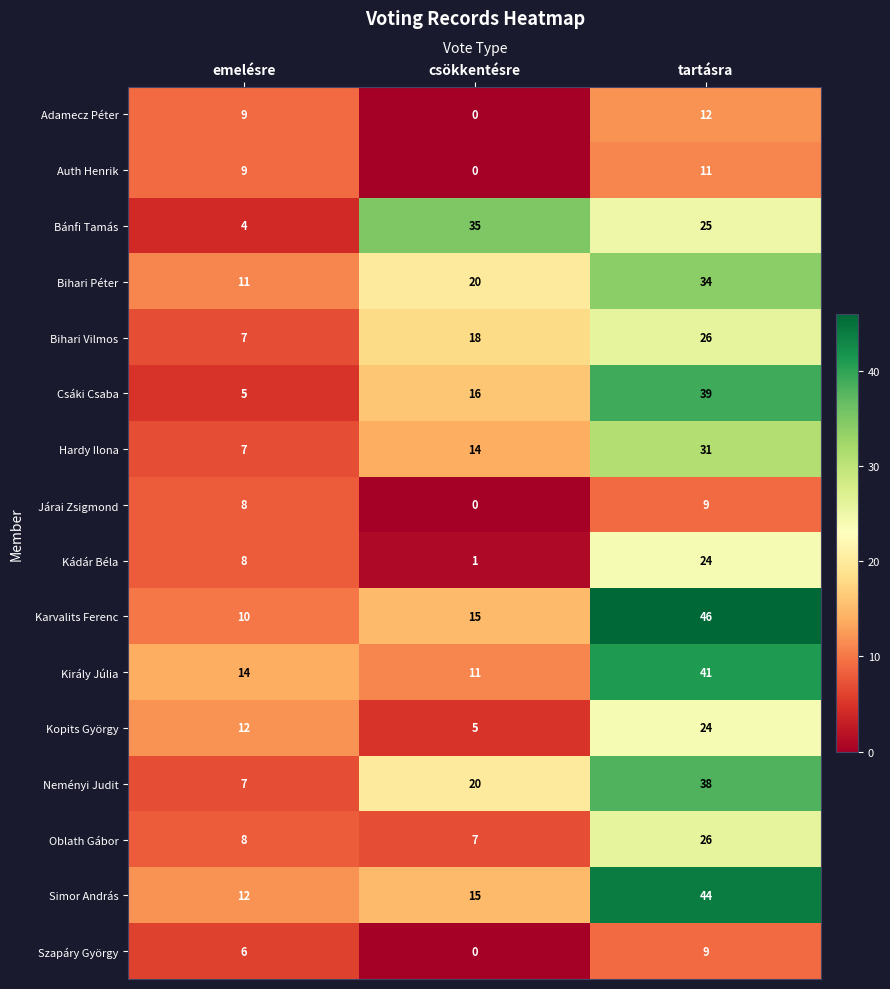

The value of Bánfi Tamás at emelésre is 1. True or false?

False